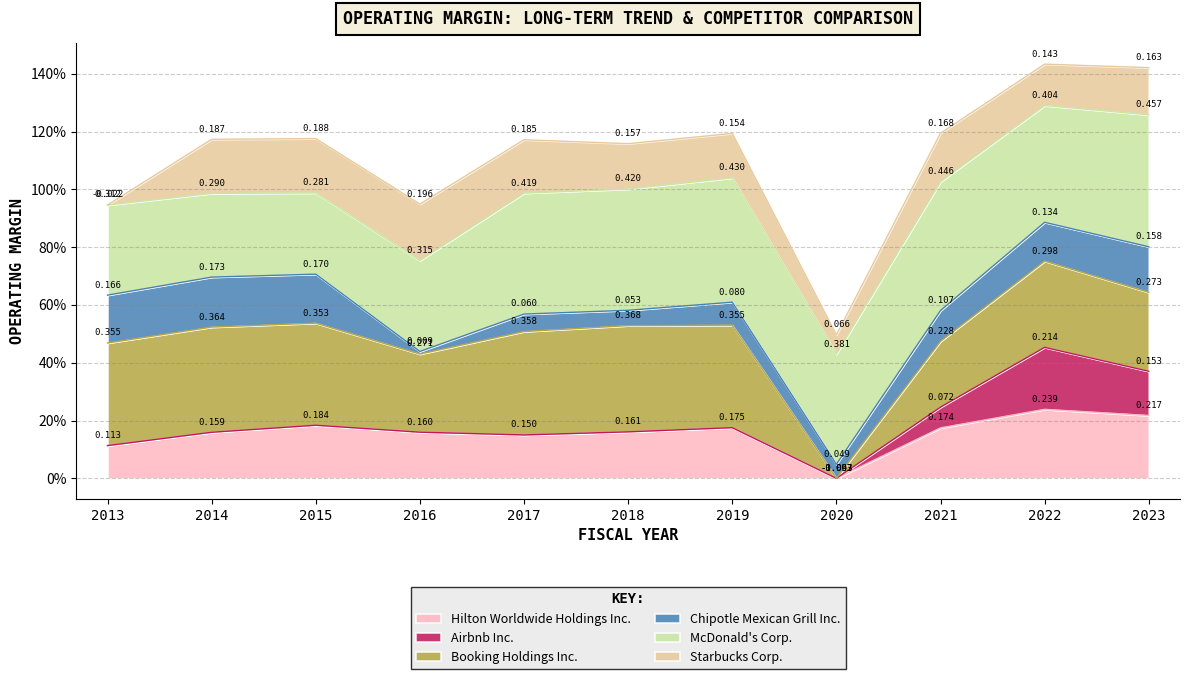

True or false: Hilton Worldwide Holdings Inc. and Booking Holdings Inc. cross at least once.

False